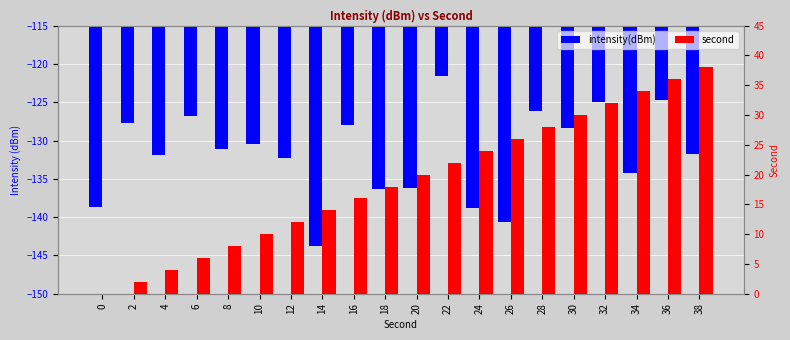

Reading left to right, extract all data points from this chart.

intensity(dBm): -138.7	-127.7	-131.9	-126.8	-131.1	-130.5	-132.3	-143.7	-127.9	-136.3	-136.1	-121.6	-138.8	-140.7	-126.1	-128.4	-125.0	-134.3	-124.7	-131.8
second: 0.0	2.0	4.0	6.0	8.0	10.0	12.0	14.0	16.0	18.0	20.0	22.0	24.0	26.0	28.0	30.0	32.0	34.0	36.0	38.0